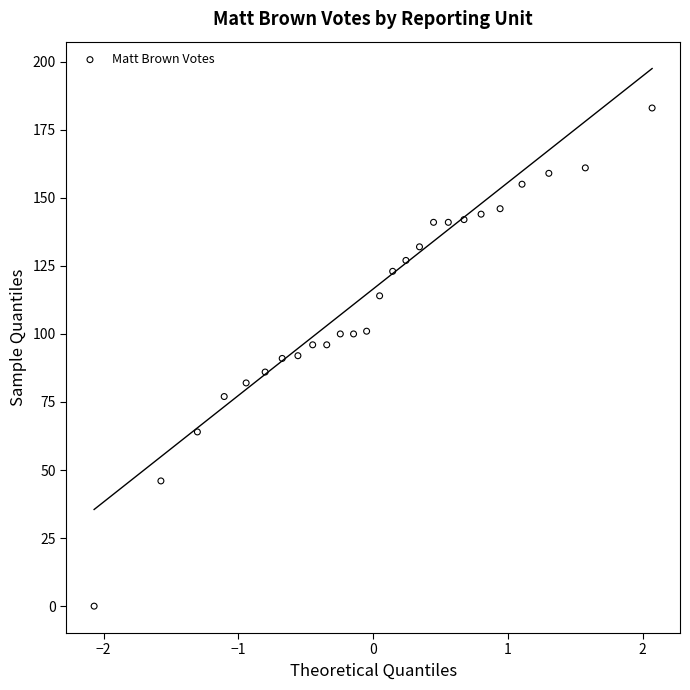

What is the range of Y values (max minus min)?

183